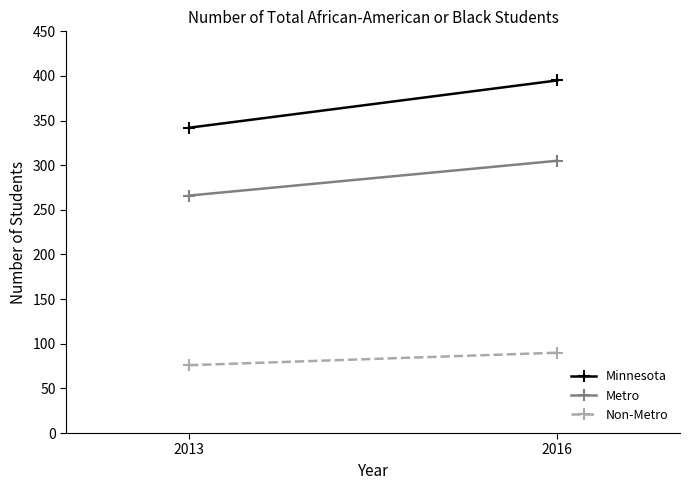

What is the total value across all series at 2016?

790